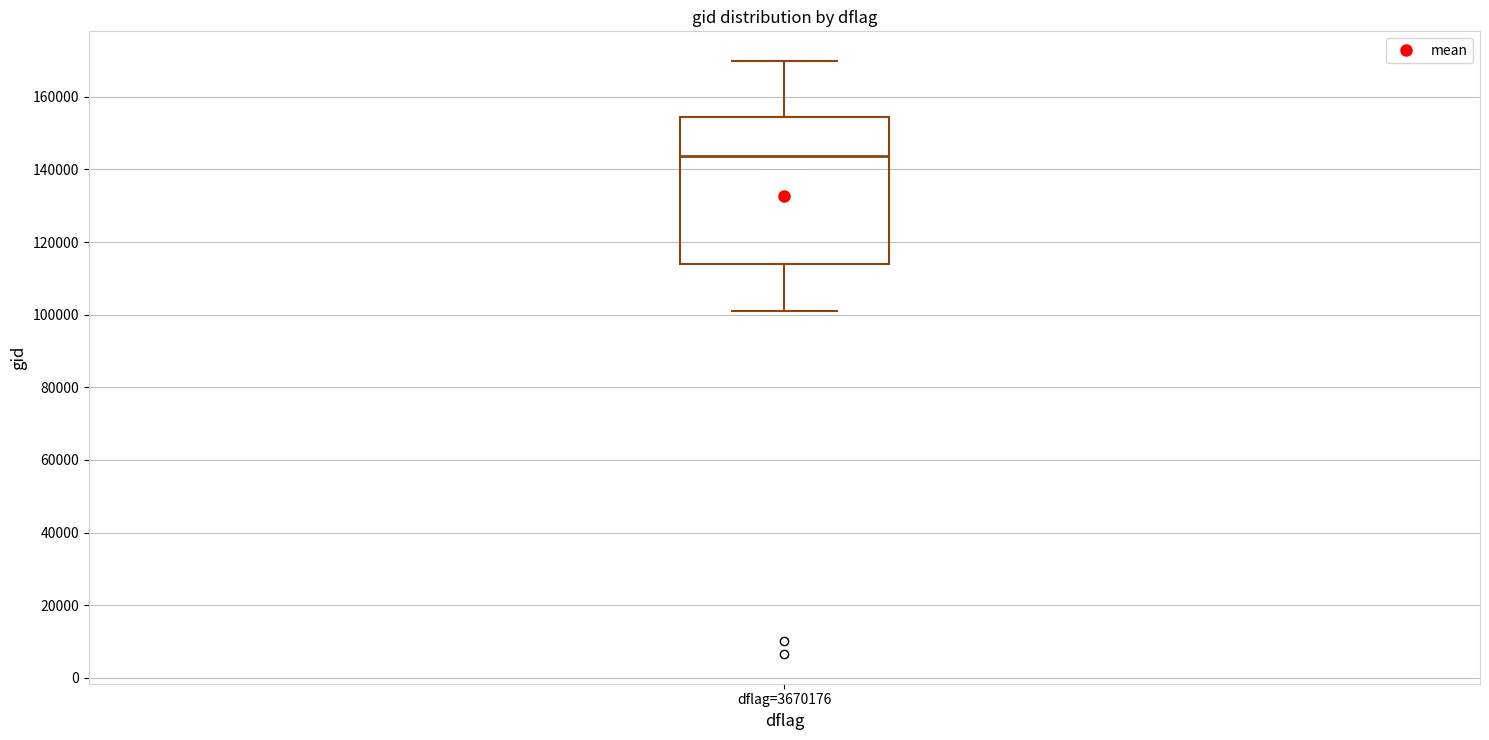

Transcribe this box plot: give where the median line is, the range the box spans, and where the two whiskers end, as read against the y-axis. The values are not printed on the chart, so give them approximately, as read against the axis.

median 144000, box 114000 to 154000, whiskers 100000 to 170000